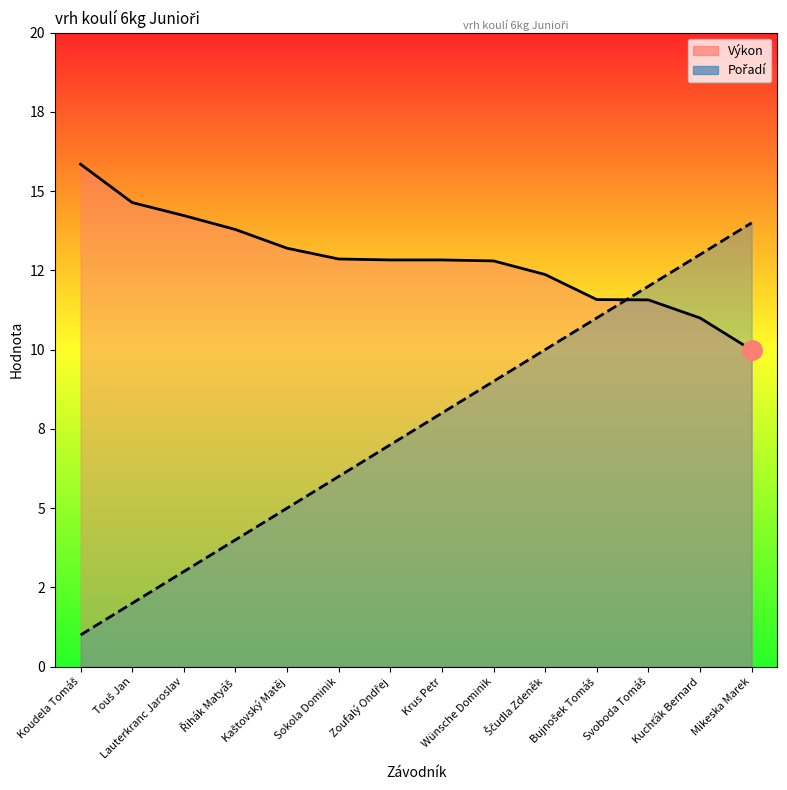

At which label is Pořadí closest to 7?

Zoufalý Ondřej